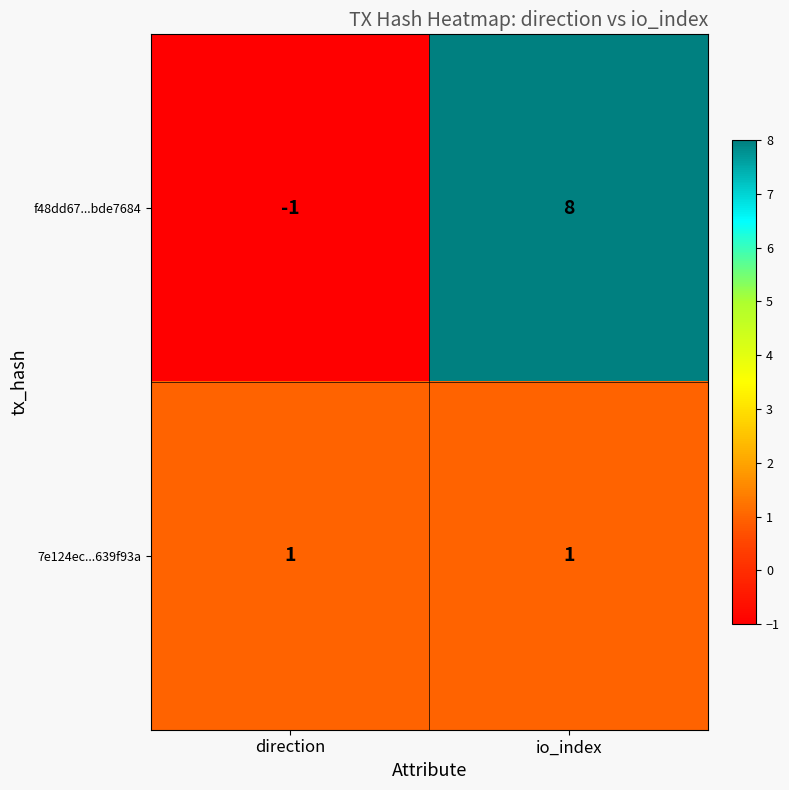

Reading left to right, transcribe all the data shown in this chart.

f48dd67...bde7684: -1	8
7e124ec...639f93a: 1	1